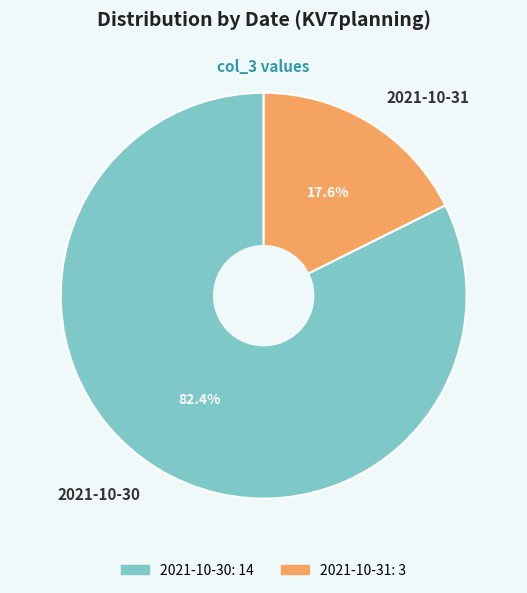

What percentage is NOT represented by 2021-10-30?

17.6%